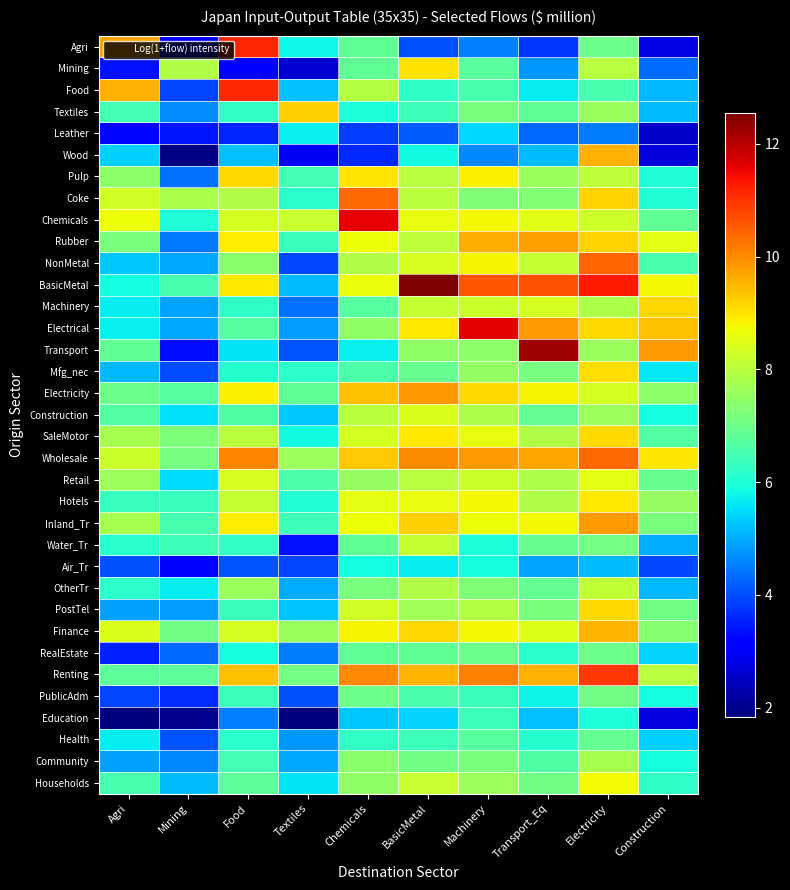

Which label corresponds to the smallest value in the chart?

Agri